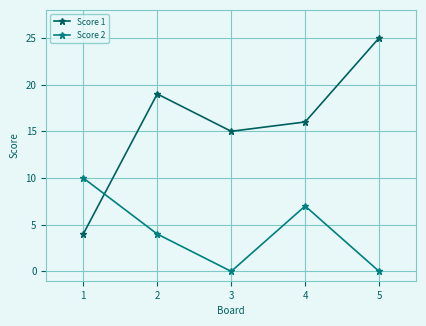

Reading left to right, extract all data points from this chart.

Score 1: 4	19	15	16	25
Score 2: 10	4	0	7	0